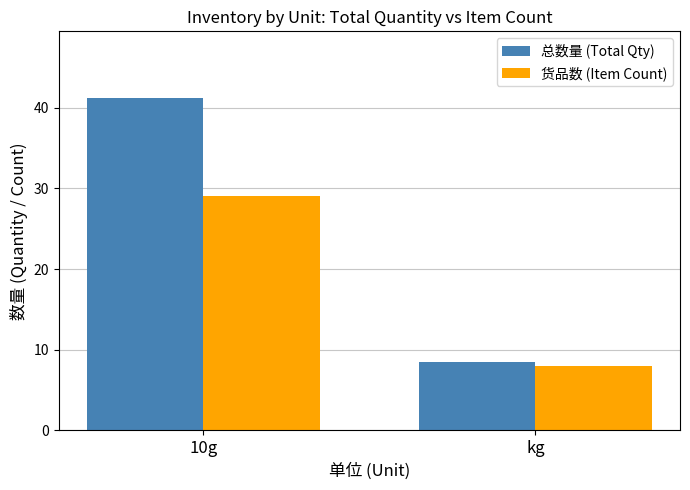

The 总数量 (Total Qty) series shows 12.6 at kg. True or false?

False